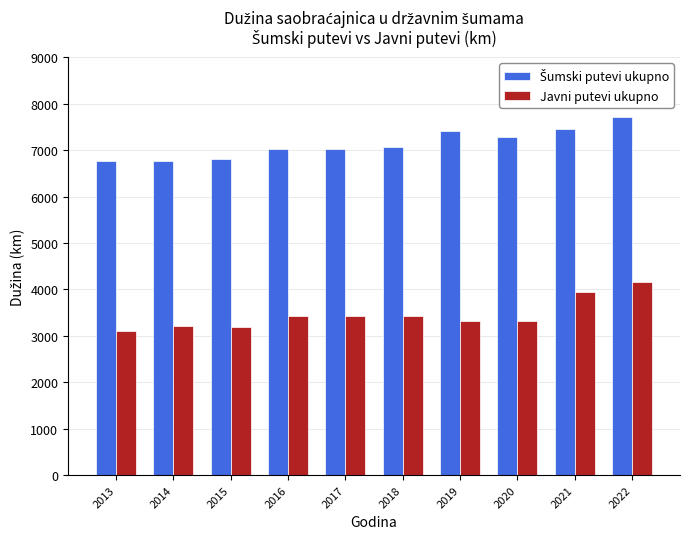

The Javni putevi ukupno series shows 3093 at 2013. True or false?

True